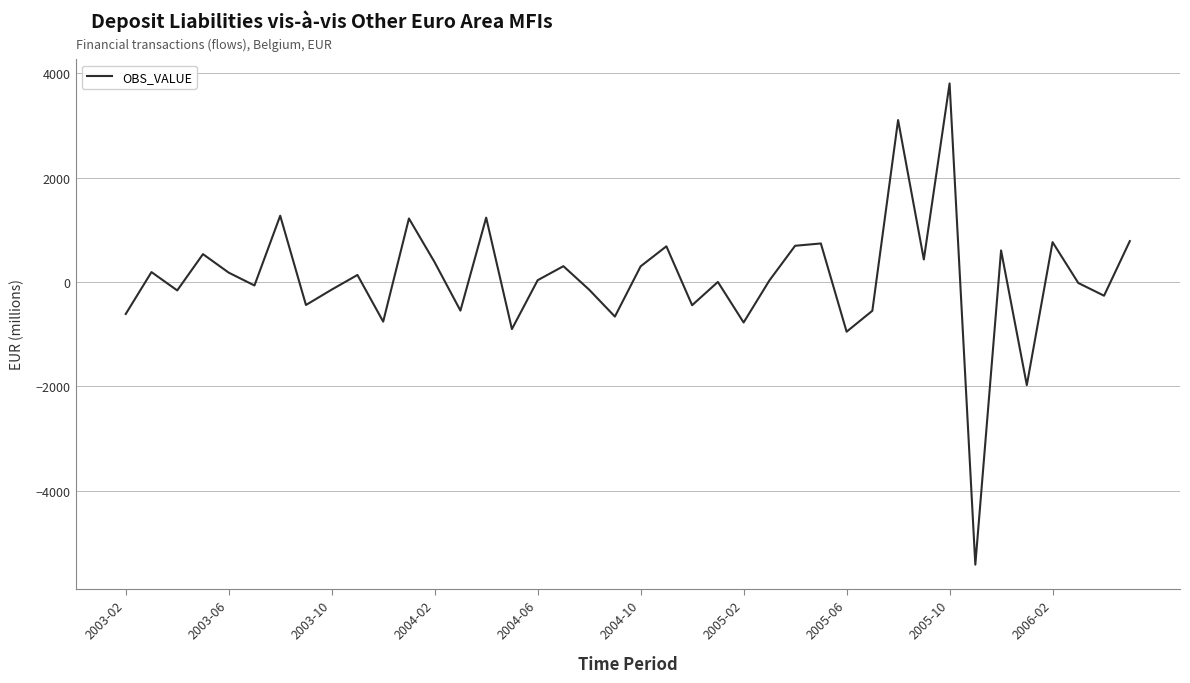

Count the number of data series in this chart.

1